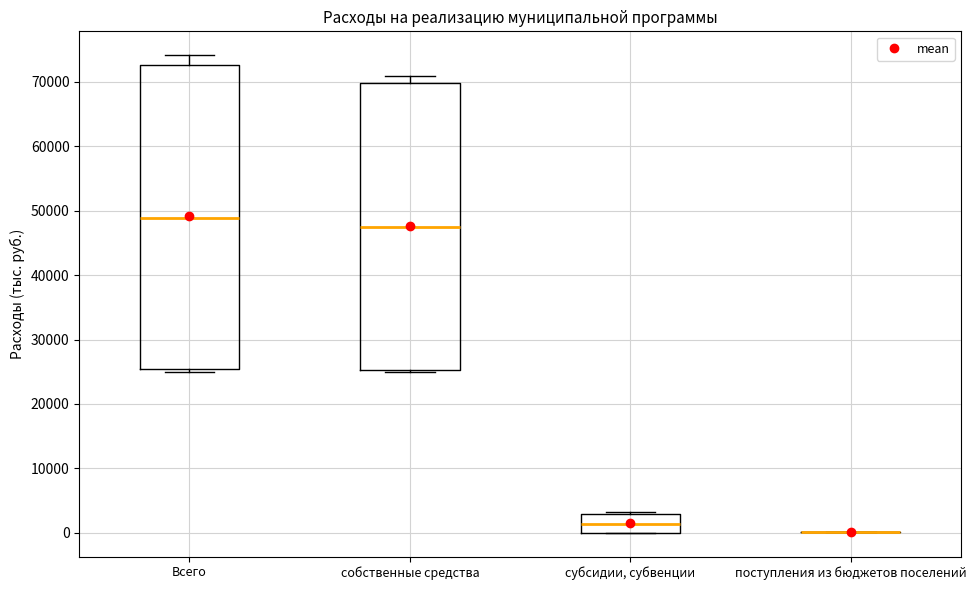

Reading left to right, transcribe this box plot: for each box, give where its median line is, the range the box spans, and where its two whiskers end, as read against the y-axis. The values are not printed on the chart, so give them approximately, as read against the axis.

Всего: median 49000, box 25000 to 73000, whiskers 25000 (just below the box's lower edge) to 74000
собственные средства: median 47000, box 25000 to 70000, whiskers 25000 (just below the box's lower edge) to 71000
субсидии, субвенции: median 1000, box 0 to 3000, whiskers 0 to 3000
поступления из бюджетов поселений: box collapsed to a line at 0, whiskers 0 to 0